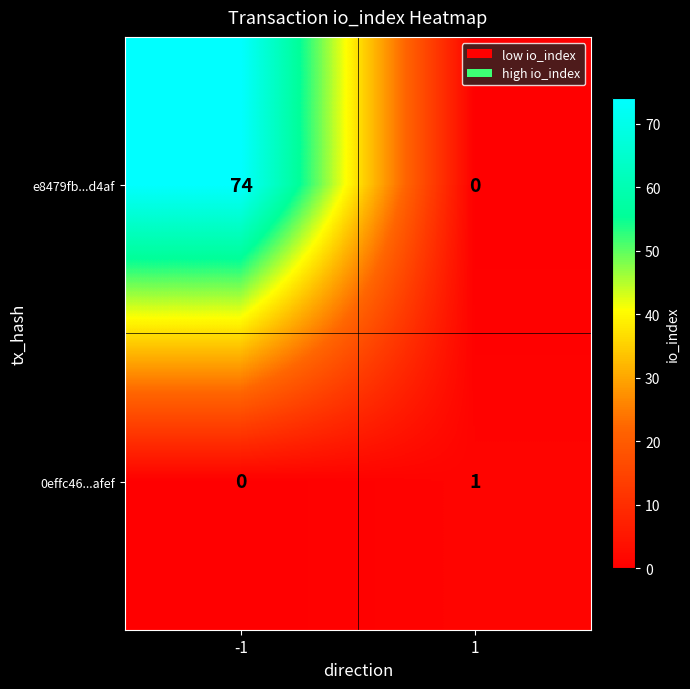

Reading right to left, extract all data points from this chart.

e8479fb...d4af: 0	74
0effc46...afef: 1	0